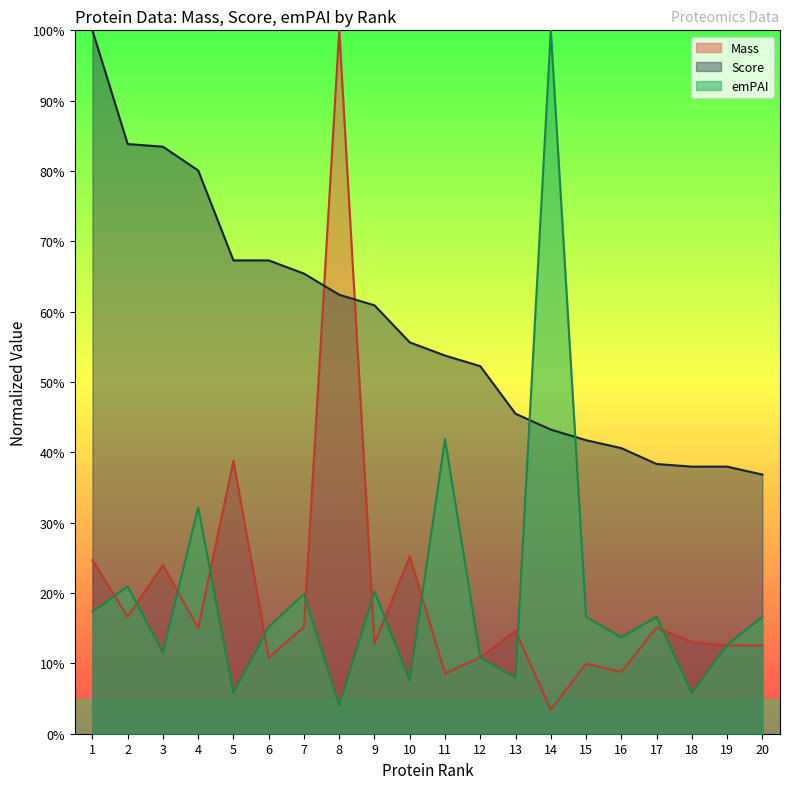

What is the value of the emPAI point at the 4th from the left?

0.3